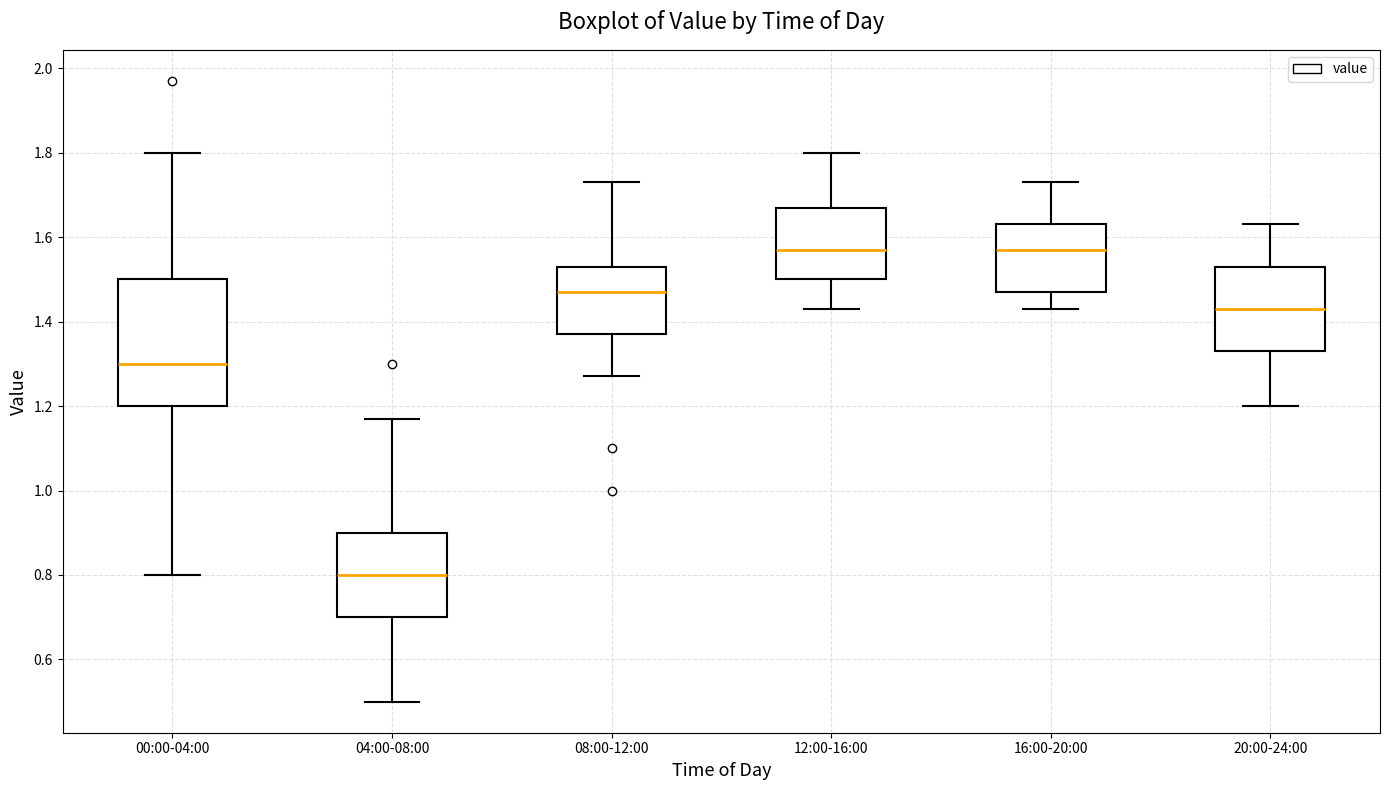

Reading left to right, read every box against the y-axis: the position of its median line, the range the box covers, and the ends of its whiskers. The values are not printed on the chart, so give them approximately, as read against the axis.

00:00-04:00: median 1.30, box 1.20 to 1.50, whiskers 0.80 to 1.80
04:00-08:00: median 0.80, box 0.70 to 0.90, whiskers 0.50 to 1.18
08:00-12:00: median 1.48, box 1.38 to 1.54, whiskers 1.28 to 1.74
12:00-16:00: median 1.58, box 1.50 to 1.68, whiskers 1.44 to 1.80
16:00-20:00: median 1.58, box 1.48 to 1.64, whiskers 1.44 to 1.74
20:00-24:00: median 1.44, box 1.34 to 1.54, whiskers 1.20 to 1.64